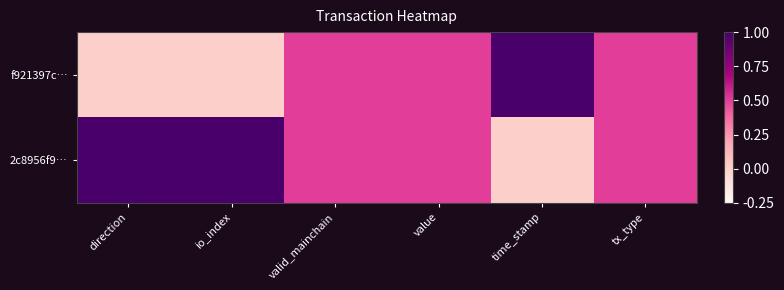

Which series has the largest total across all categories?

2c8956f9…